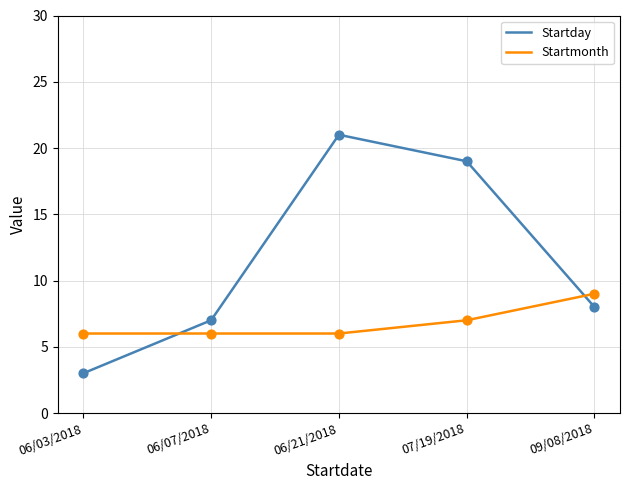

Which series has the largest total across all categories?

Startday